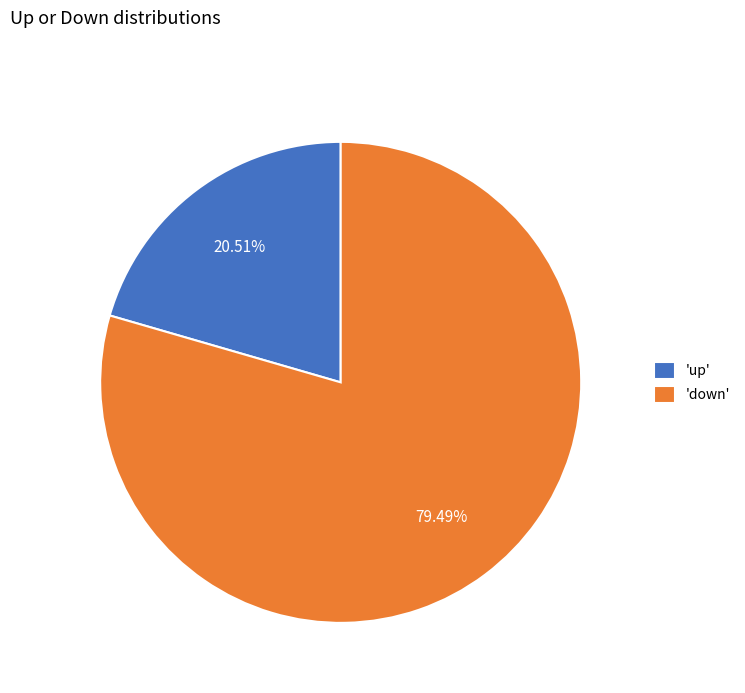

What is the majority slice?

'down'